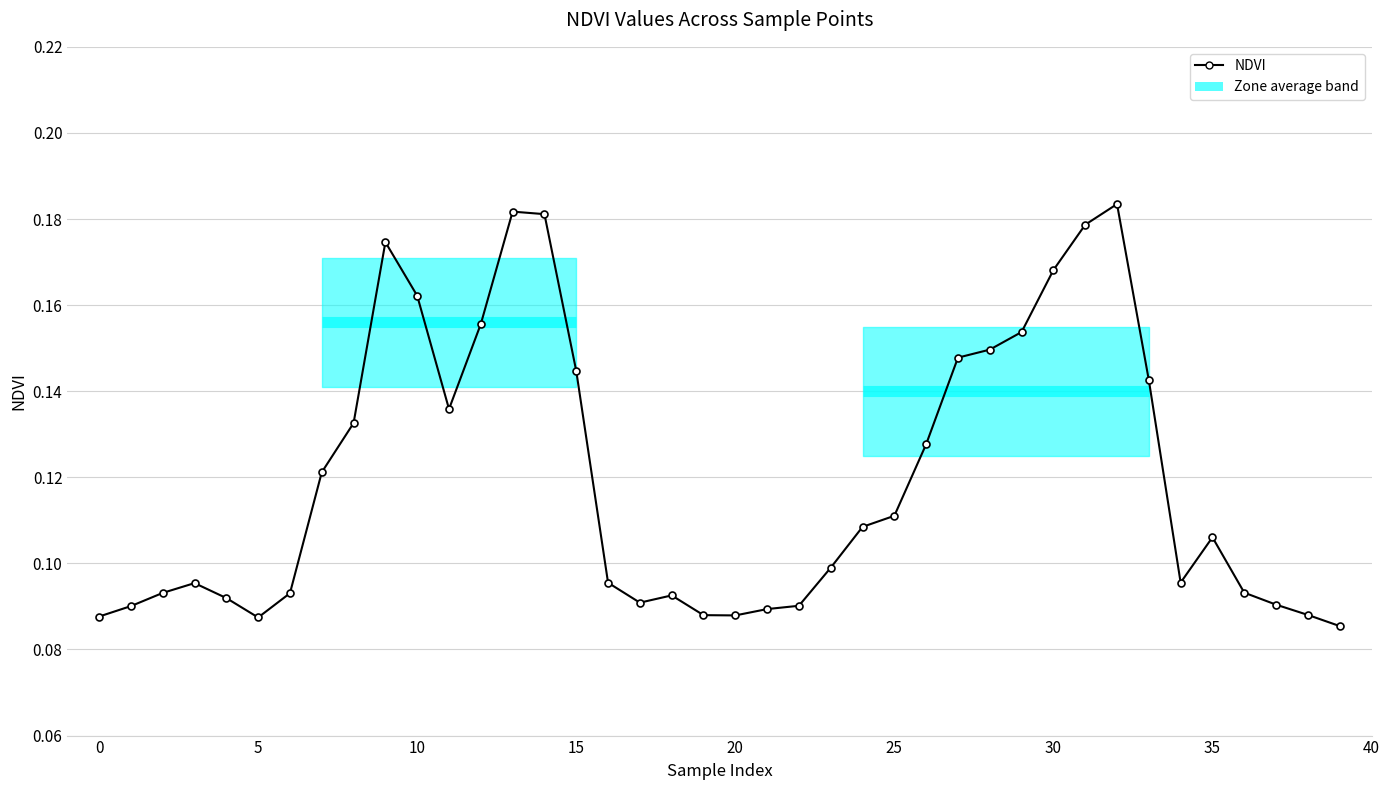

What is the value of the 35th point from the left?

0.1